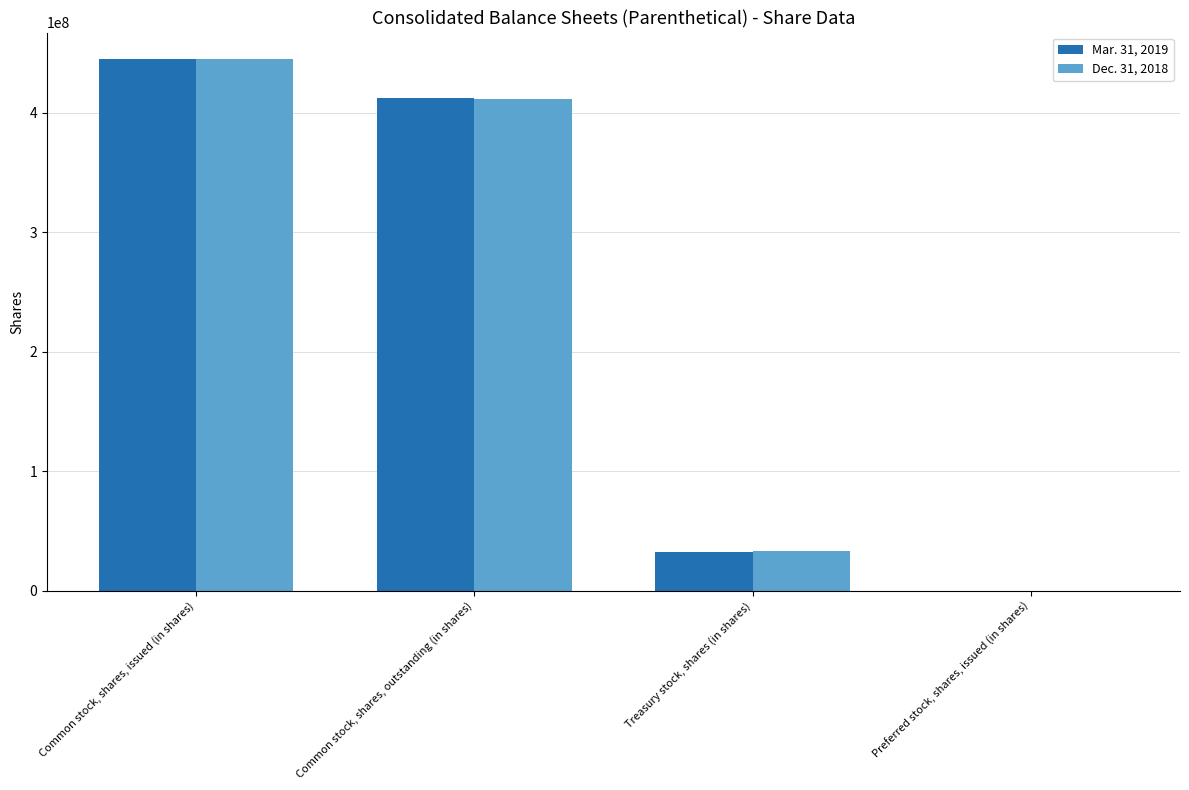

Is it true that Dec. 31, 2018 equals 445016234 at Common stock, shares, issued (in shares)?

True